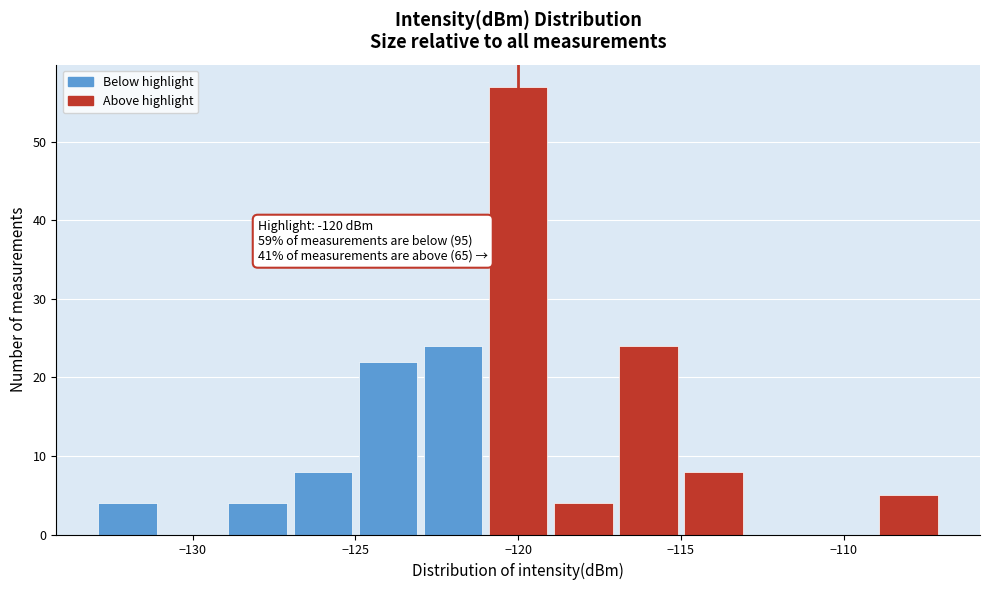

Which range on the x-axis has the tallest bar?

-121 to -119